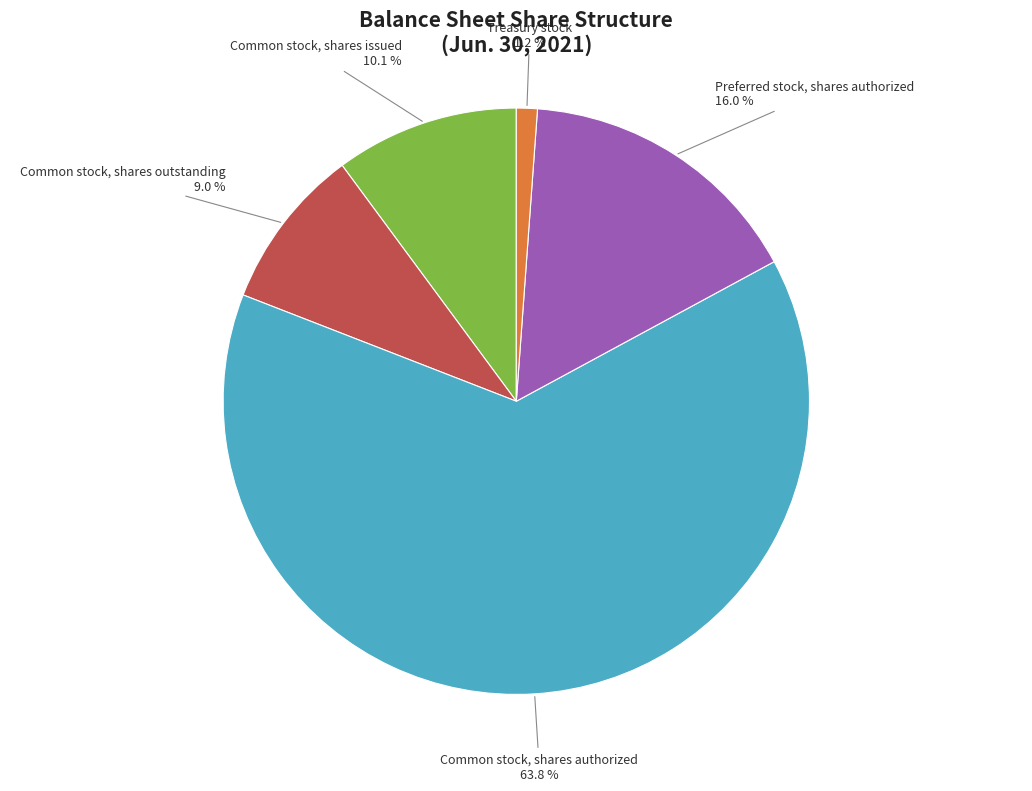

Count the number of slices in the pie.

5